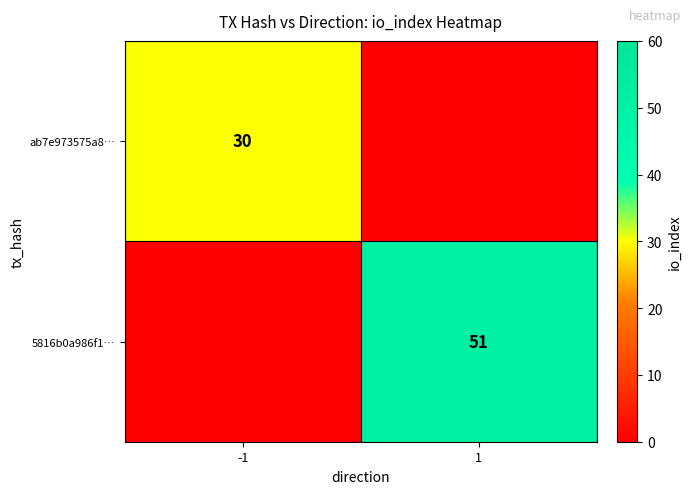

Is the value of ab7e973575a8… at -1 greater than the value of 5816b0a986f1… at 1?

No